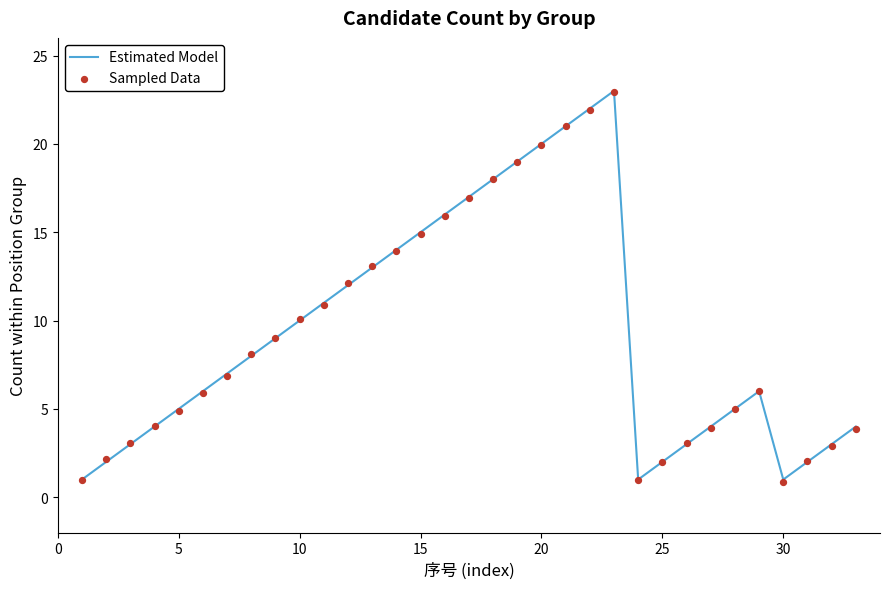

At how many categories does at least one series exceed 14?

9